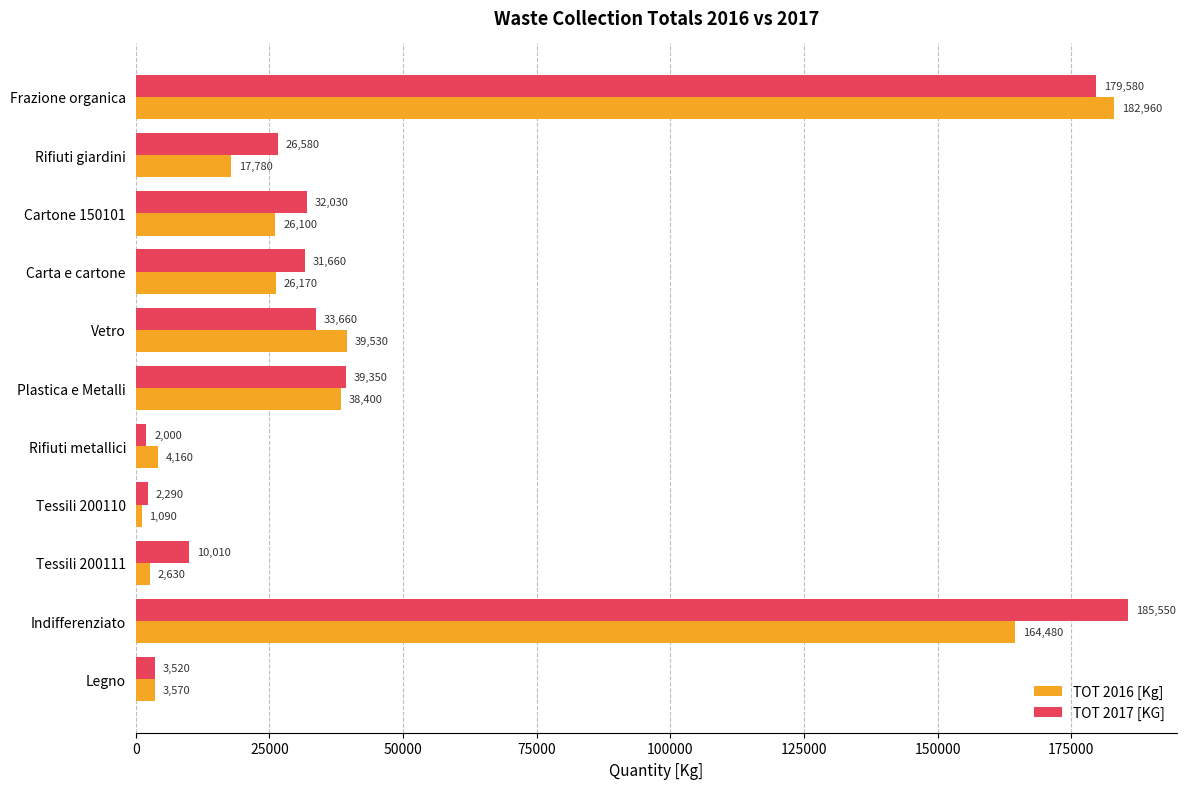

The value of TOT 2016 [Kg] at Rifiuti giardini is 17780. True or false?

True